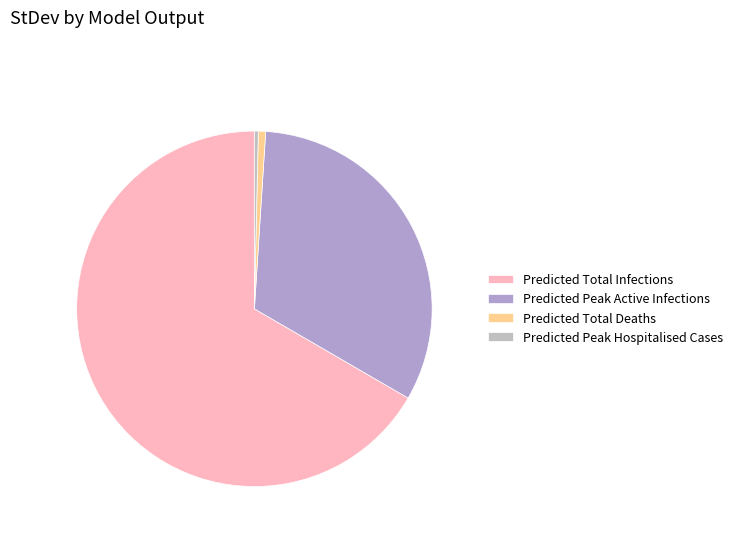

Which category has the biggest portion of the pie?

Predicted Total Infections